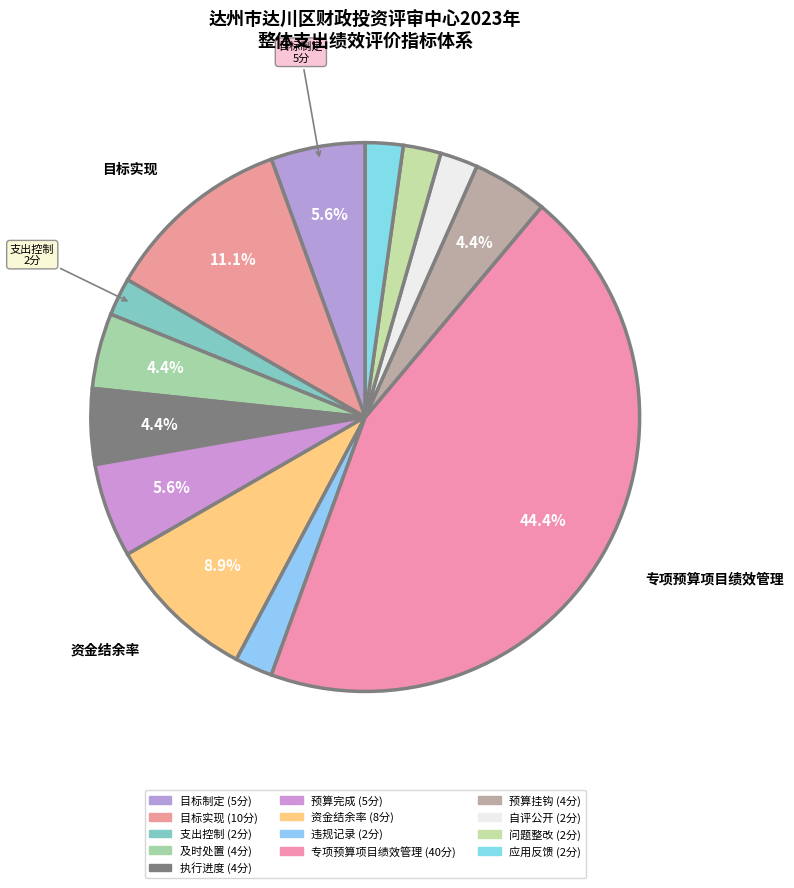

How many slices are in this pie chart?

13